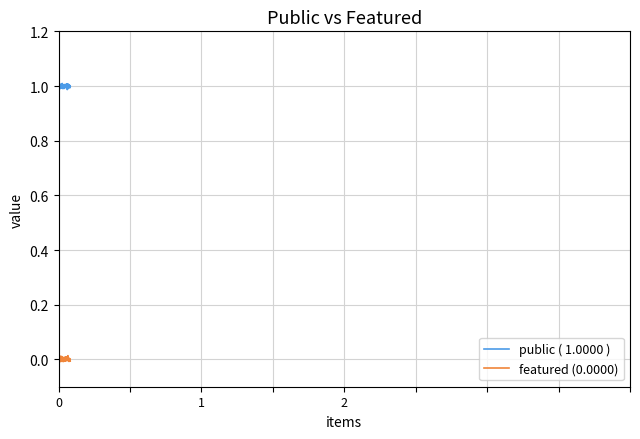

List the series in order of their peak value, lowest first.

featured (0.0000), public ( 1.0000 )